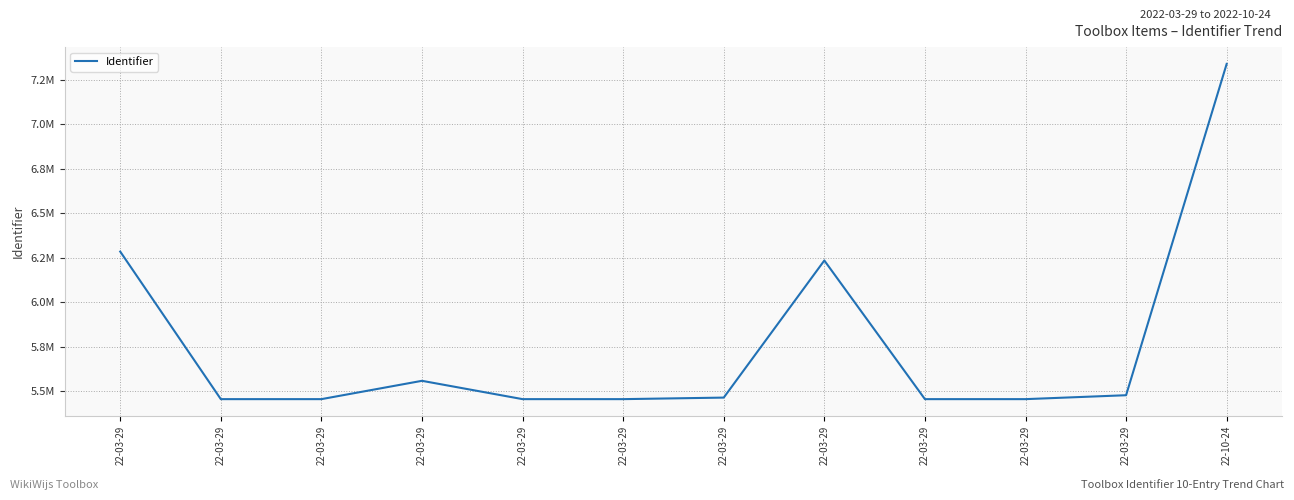

Is this an area chart (filled region under the line)?

No